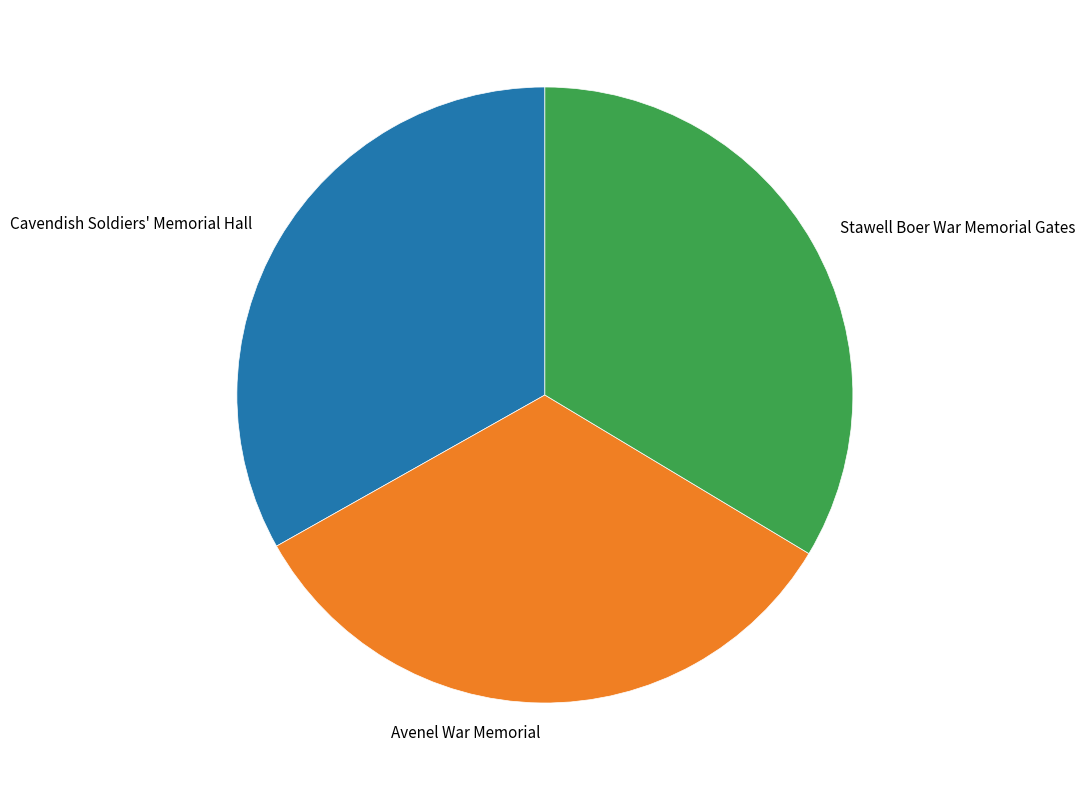

Is there any slice that represents more than half of the pie?

No